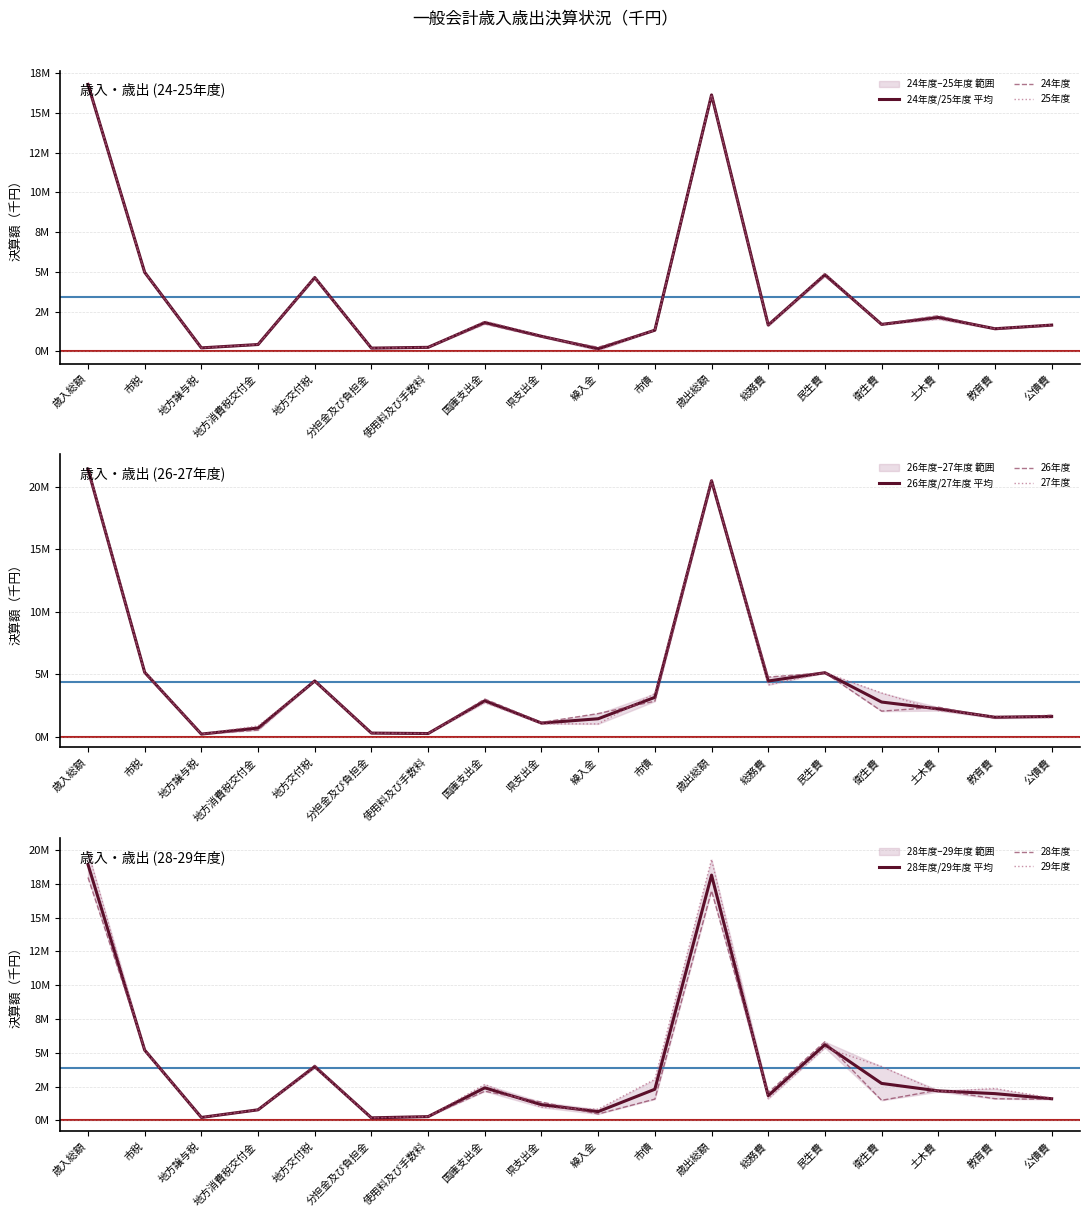

True or false: 26年度 has a value of 2359122 at 地方交付税.

False